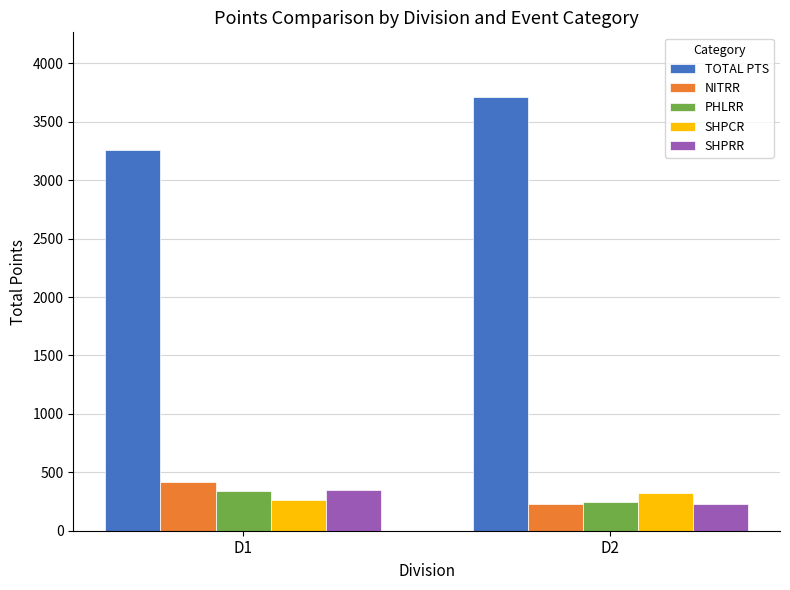

Reading left to right, extract all data points from this chart.

TOTAL PTS: 3260	3709
NITRR: 421	230
PHLRR: 336	246
SHPCR: 260	323
SHPRR: 345	226